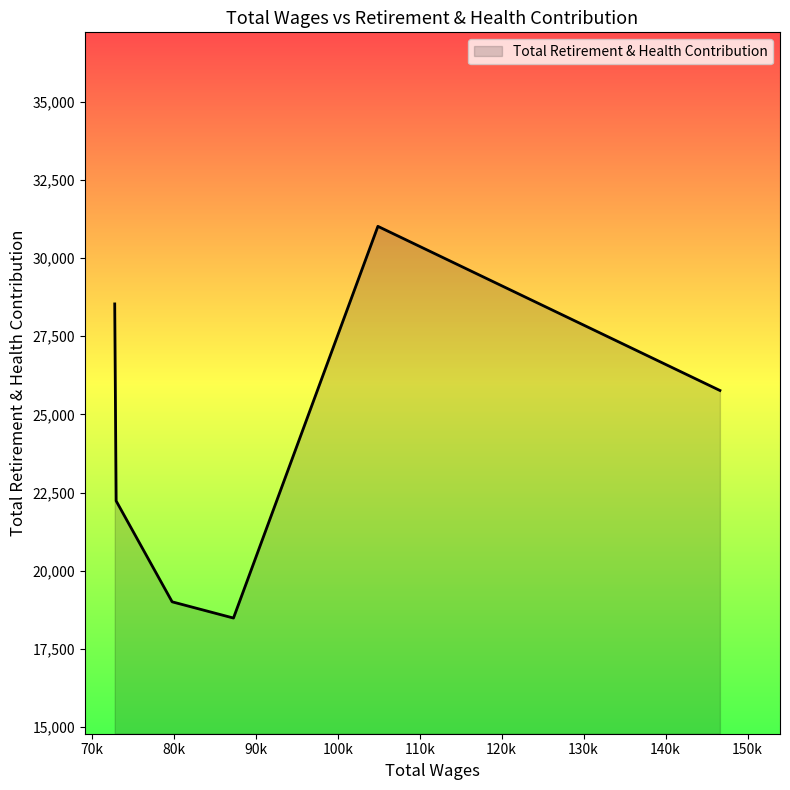

What is the maximum value shown in the chart?

31011